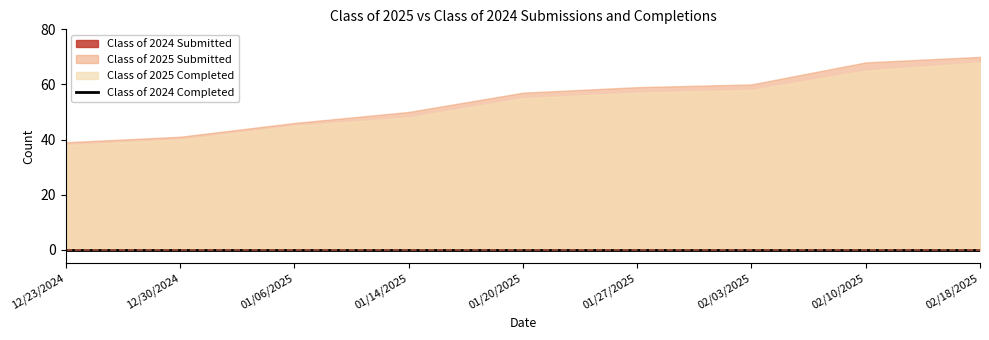

Does the chart display data point markers on the line(s)?

No